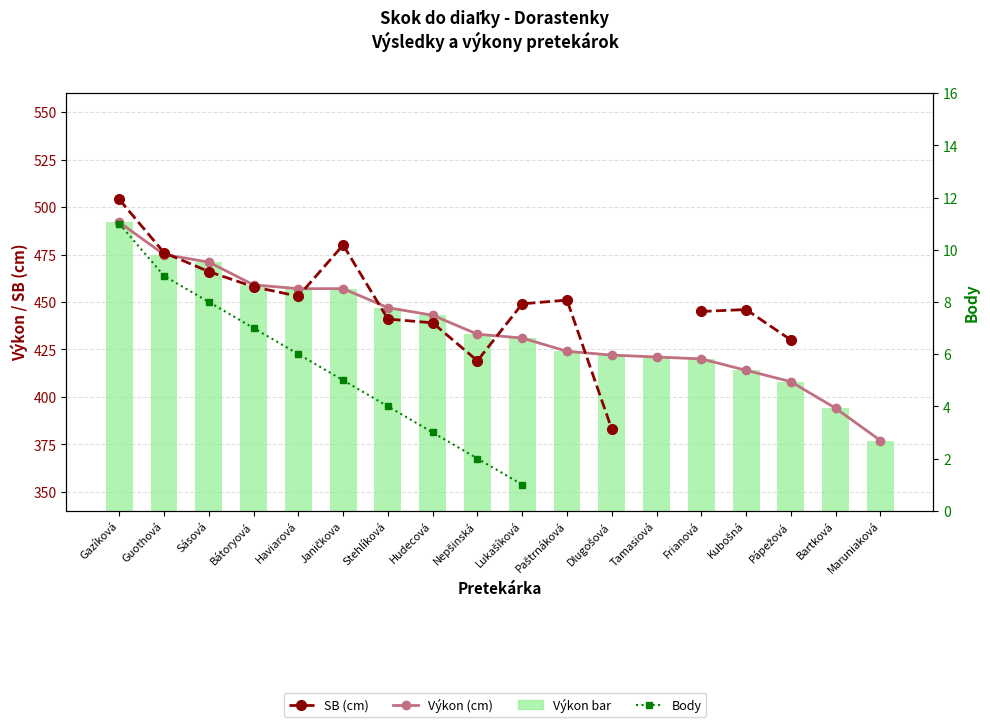

What is the sum of the Výkon (cm) values at Nepšinská and Bartková?

827.0